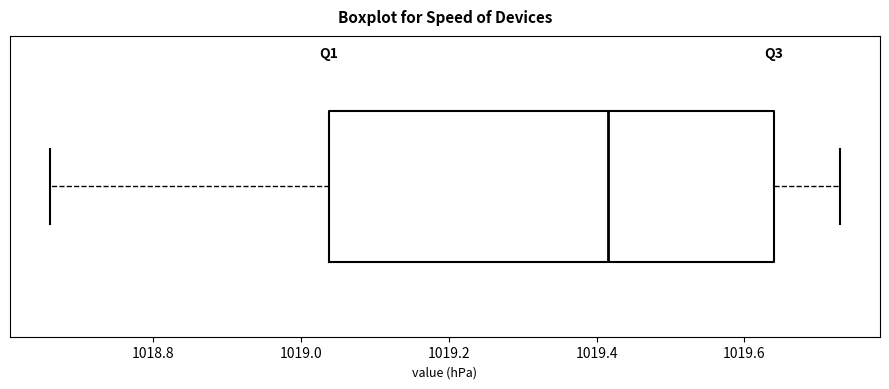

Where does the left whisker of the box end on the x-axis? The values are not printed on the chart, so give them approximately, as read against the axis.

1018.66